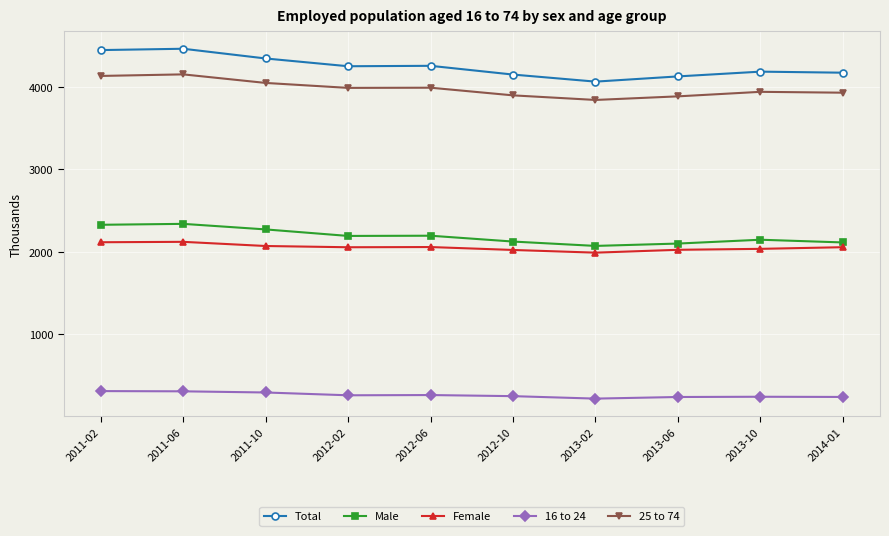

Which series has the widest spread of values?

Total